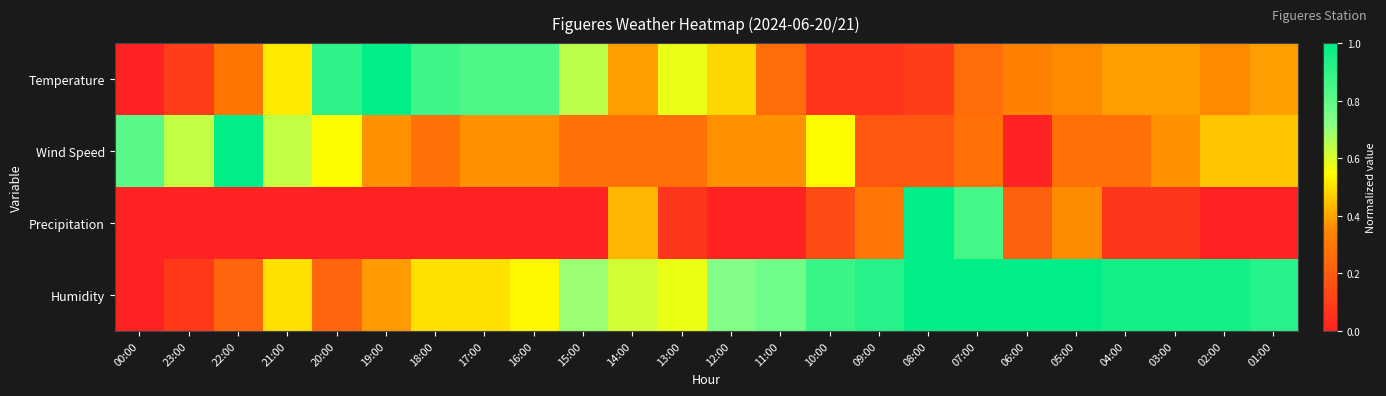

Reading right to left, list all the values displayed in this chart.

Temperature: 01:00=0.4	02:00=0.4	03:00=0.4	04:00=0.4	05:00=0.4	06:00=0.3	07:00=0.3	08:00=0.1	09:00=0.1	10:00=0.1	11:00=0.3	12:00=0.5	13:00=0.6	14:00=0.4	15:00=0.6	16:00=0.8	17:00=0.8	18:00=0.9	19:00=1.0	20:00=0.9	21:00=0.5	22:00=0.3	23:00=0.1	00:00=0.0
Wind Speed: 01:00=0.5	02:00=0.5	03:00=0.4	04:00=0.3	05:00=0.3	06:00=0.0	07:00=0.3	08:00=0.2	09:00=0.2	10:00=0.5	11:00=0.4	12:00=0.4	13:00=0.3	14:00=0.3	15:00=0.3	16:00=0.4	17:00=0.4	18:00=0.3	19:00=0.4	20:00=0.5	21:00=0.6	22:00=1.0	23:00=0.6	00:00=0.8
Precipitation: 01:00=0.0	02:00=0.0	03:00=0.1	04:00=0.1	05:00=0.4	06:00=0.2	07:00=0.9	08:00=1.0	09:00=0.3	10:00=0.1	11:00=0.0	12:00=0.0	13:00=0.1	14:00=0.4	15:00=0.0	16:00=0.0	17:00=0.0	18:00=0.0	19:00=0.0	20:00=0.0	21:00=0.0	22:00=0.0	23:00=0.0	00:00=0.0
Humidity: 01:00=0.9	02:00=1.0	03:00=1.0	04:00=1.0	05:00=1.0	06:00=1.0	07:00=1.0	08:00=1.0	09:00=0.9	10:00=0.9	11:00=0.8	12:00=0.7	13:00=0.6	14:00=0.6	15:00=0.7	16:00=0.5	17:00=0.5	18:00=0.5	19:00=0.4	20:00=0.2	21:00=0.5	22:00=0.2	23:00=0.1	00:00=0.0